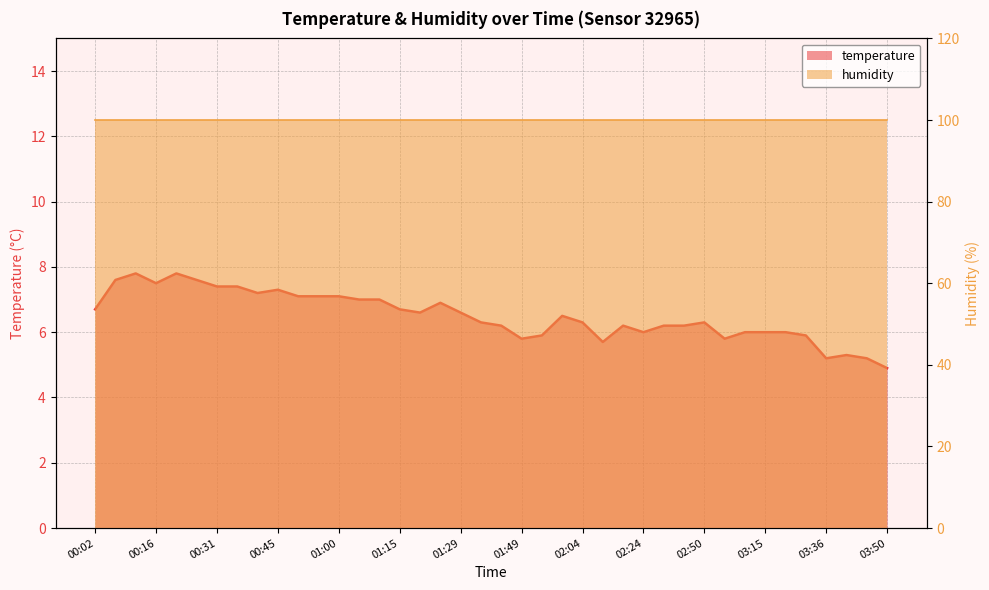

Reading left to right, transcribe all the data shown in this chart.

00:02=6.7	00:07=7.6	00:12=7.8	00:16=7.5	00:21=7.8	00:26=7.6	00:31=7.4	00:36=7.4	00:41=7.2	00:45=7.3	00:50=7.1	00:55=7.1	01:00=7.1	01:05=7.0	01:10=7.0	01:15=6.7	01:20=6.6	01:24=6.9	01:29=6.6	01:34=6.3	01:39=6.2	01:49=5.8	01:54=5.9	01:59=6.5	02:04=6.3	02:09=5.7	02:14=6.2	02:24=6.0	02:40=6.2	02:45=6.2	02:50=6.3	02:55=5.8	03:00=6.0	03:15=6.0	03:25=6.0	03:31=5.9	03:36=5.2	03:40=5.3	03:45=5.2	03:50=4.9